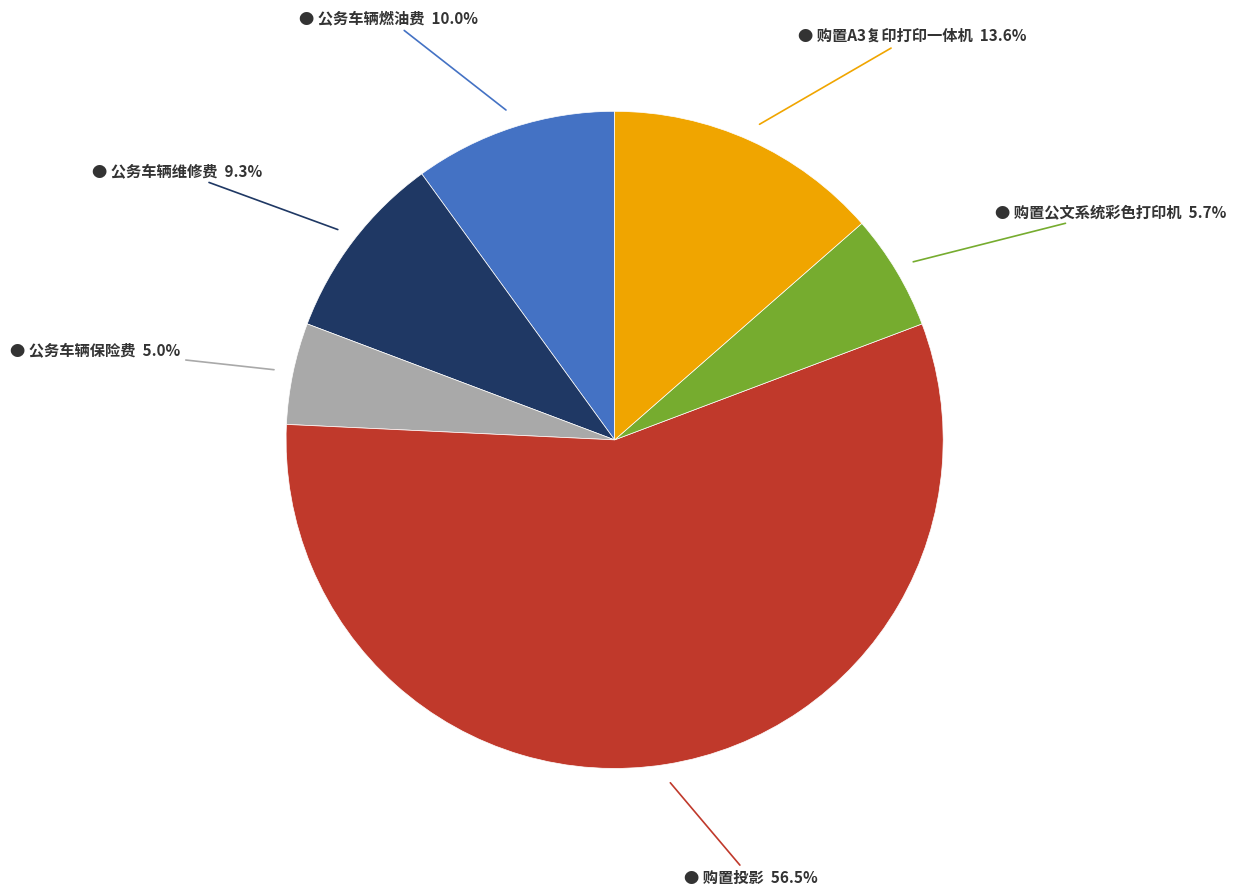

Is there a majority slice in this chart?

Yes